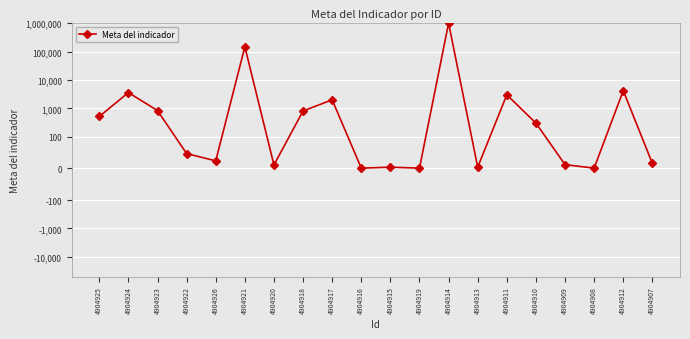

Approximately how many times larger is the value at 4904925 compared to 4904922?

11.1